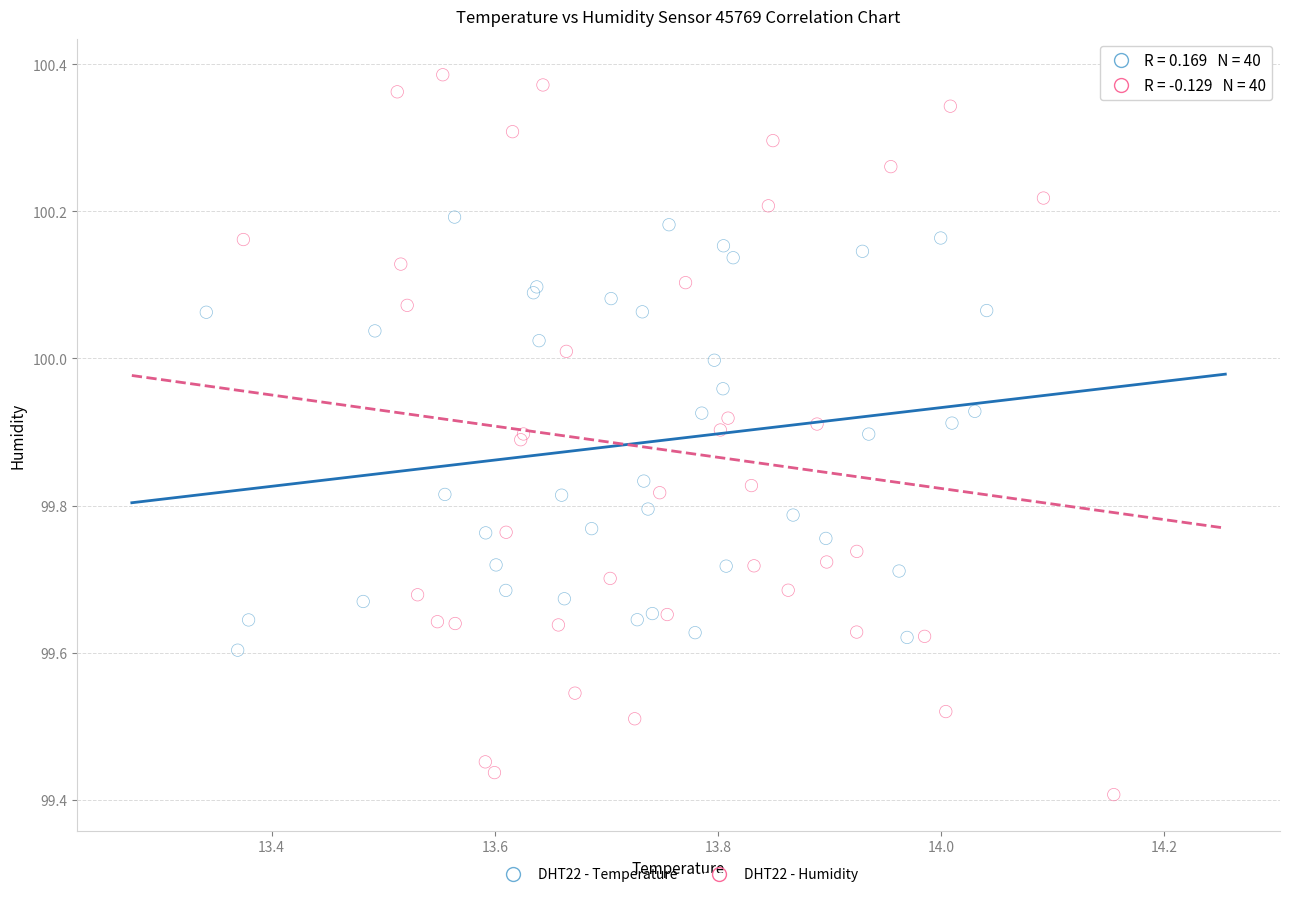

Which series has the widest spread of Y values?

DHT22 - Humidity